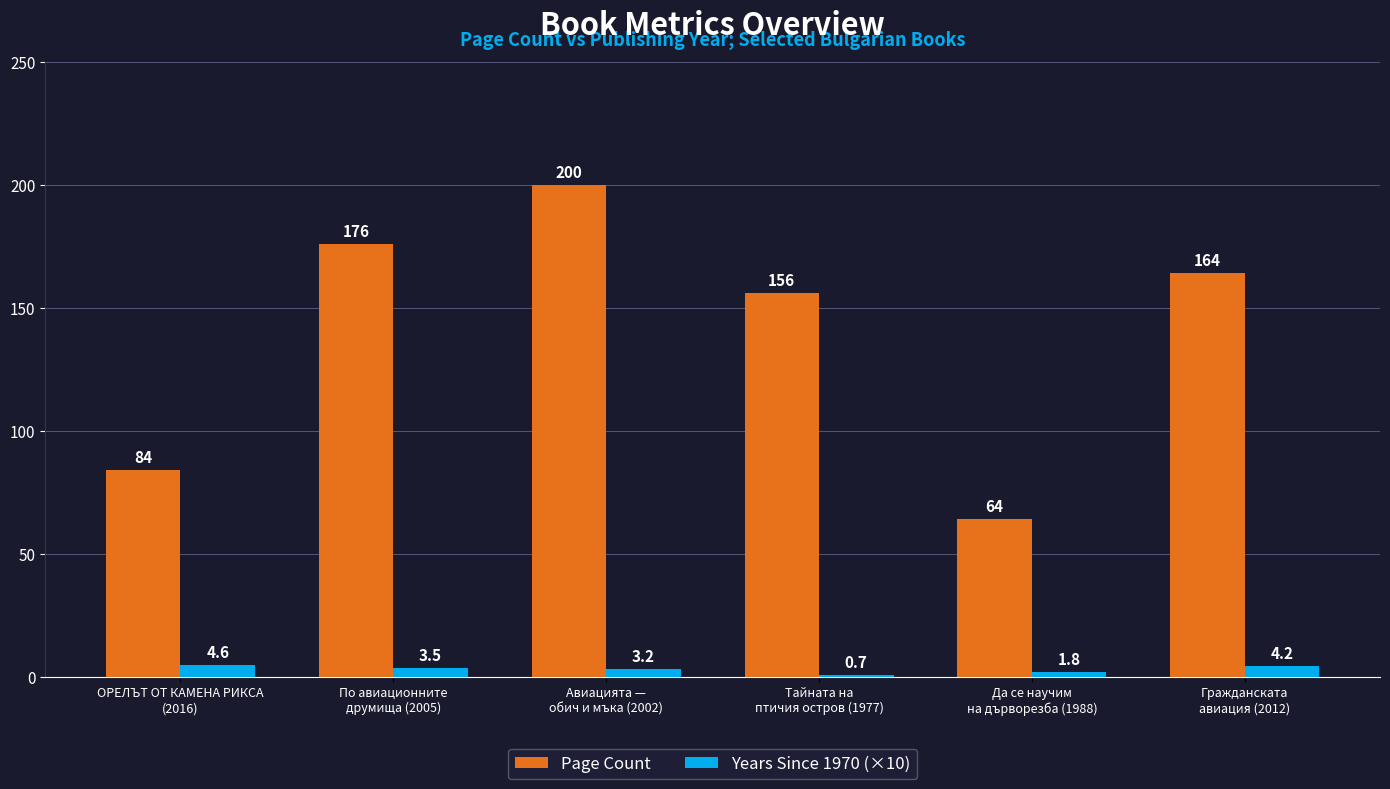

What is the sum of all Page Count values?

844.0